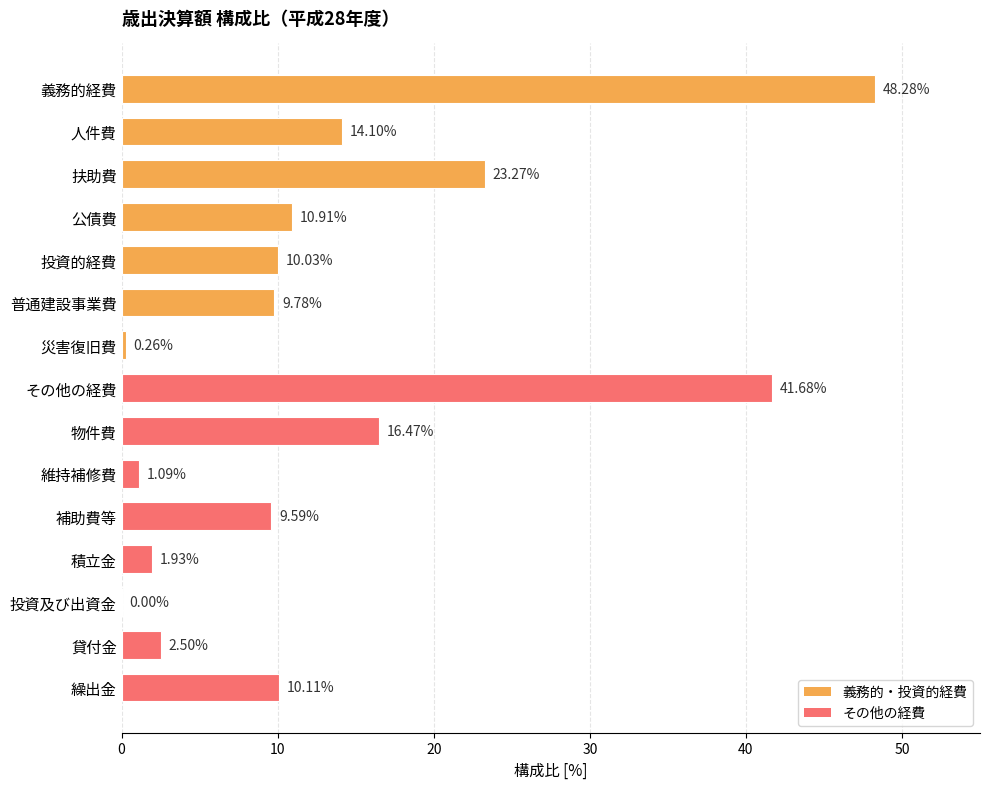

What is the sum of all values?

200.0